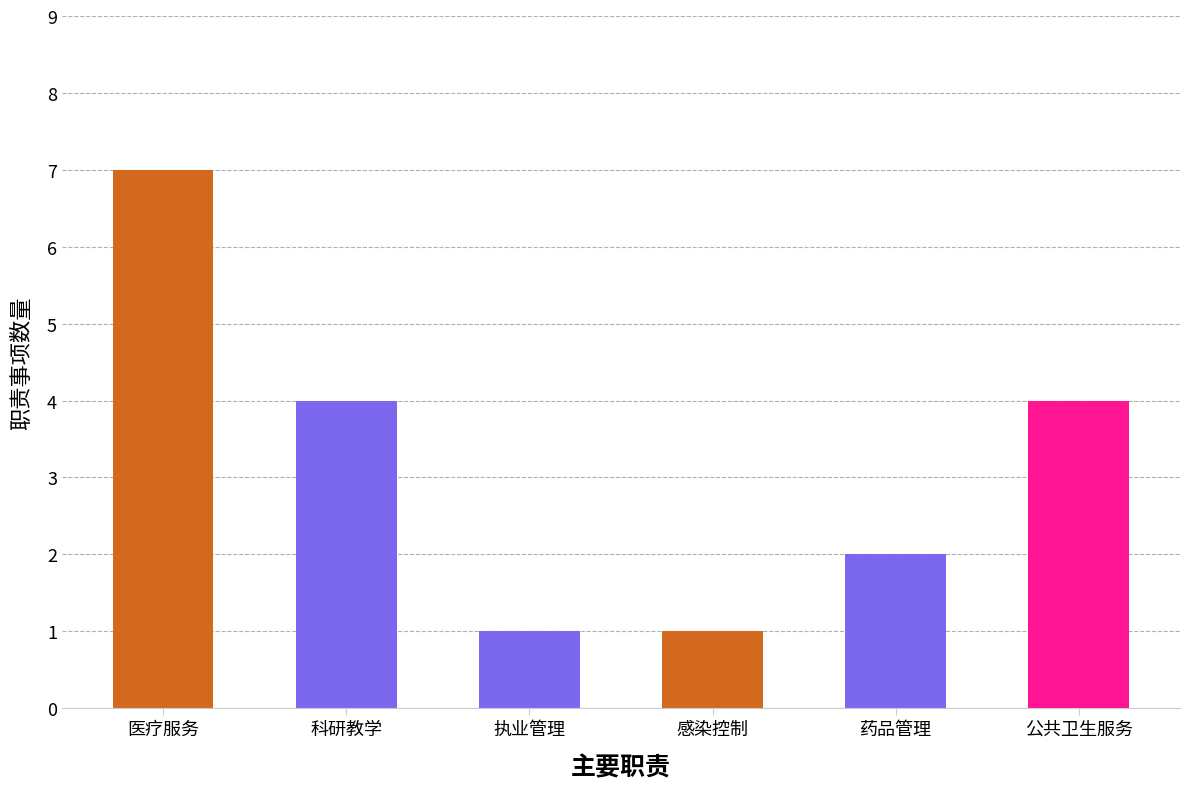

What is the sum of all values?

19